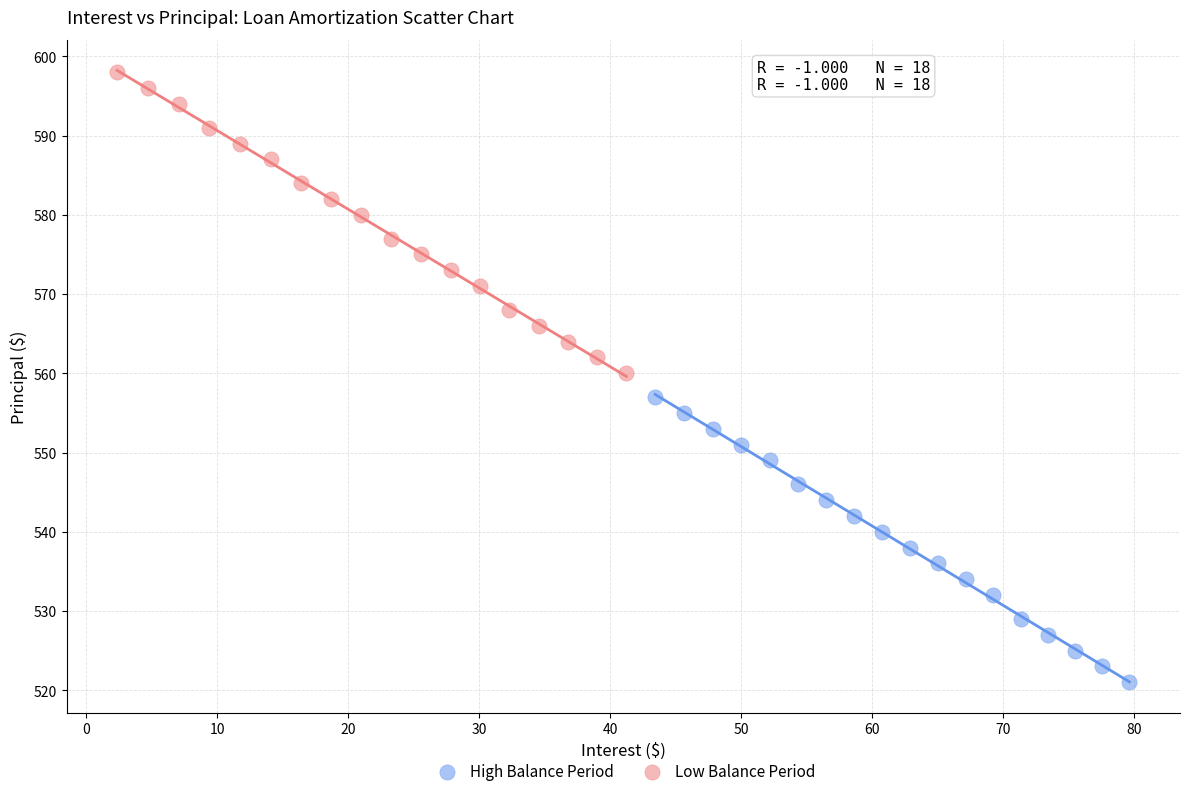

Which series reaches the maximum Y coordinate?

Low Balance Period